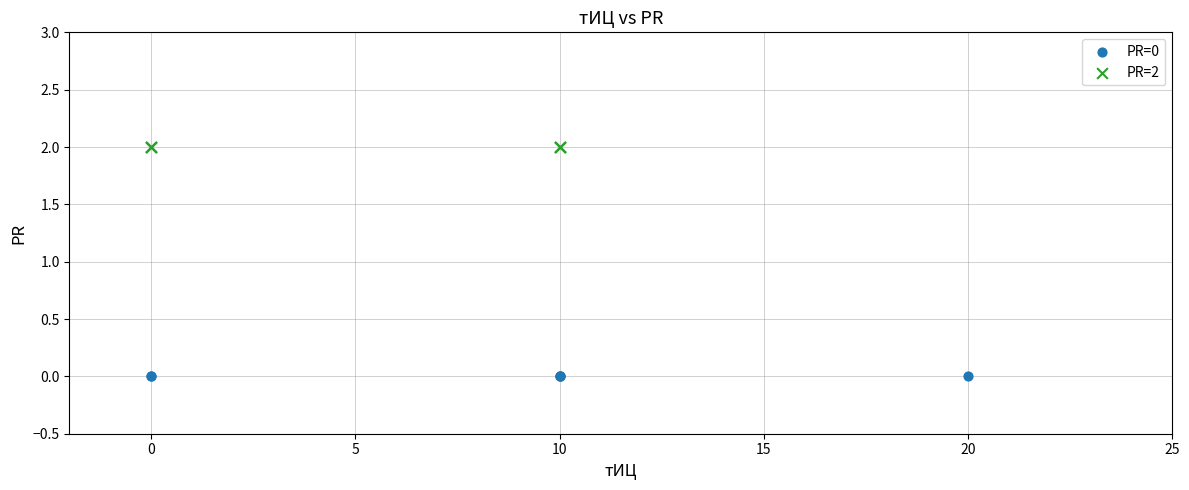

Which series contains the highest Y value?

PR=2